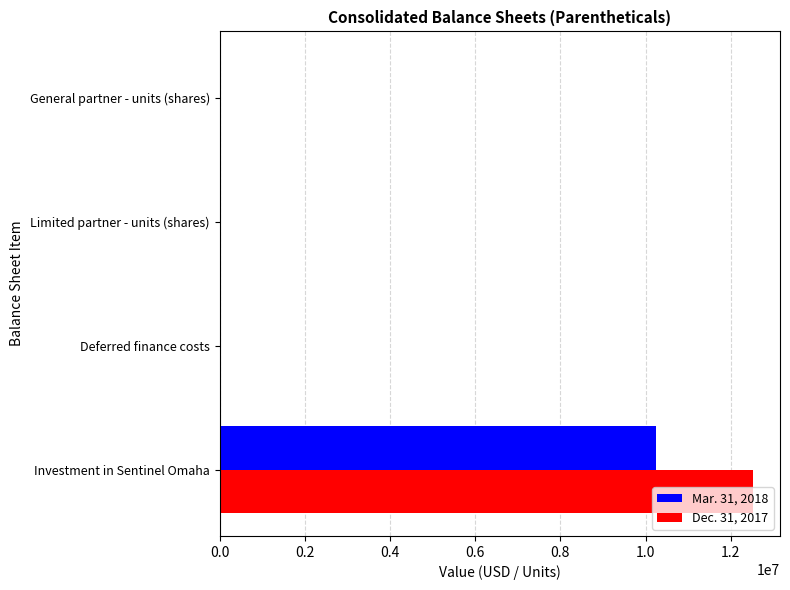

At which category does the chart reach its peak across all series?

Investment in Sentinel Omaha